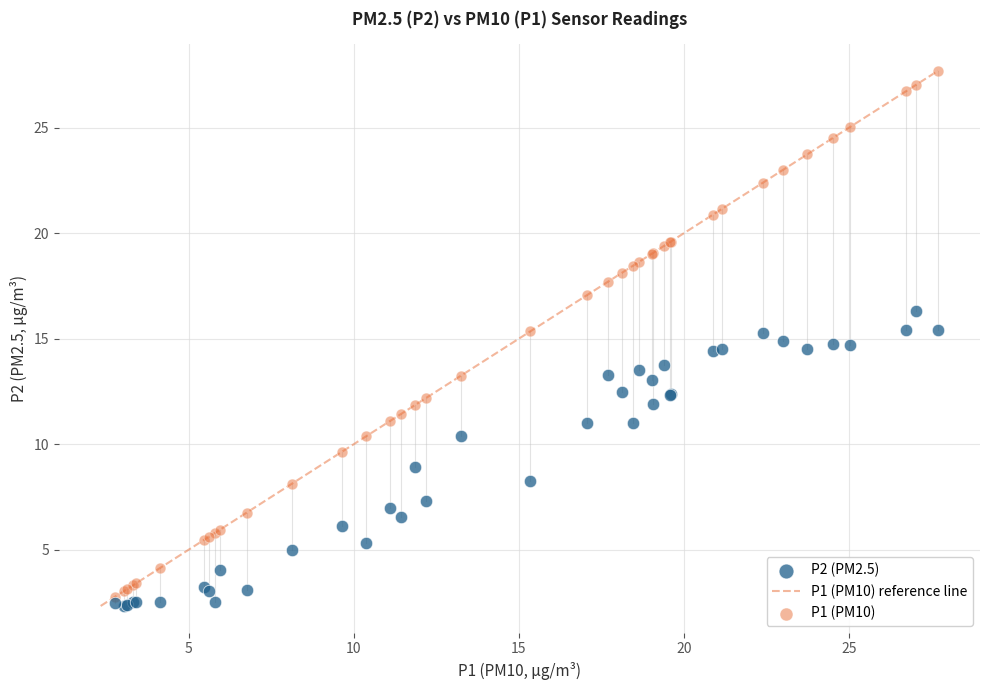

Which series reaches the minimum Y coordinate?

P2 (PM2.5)